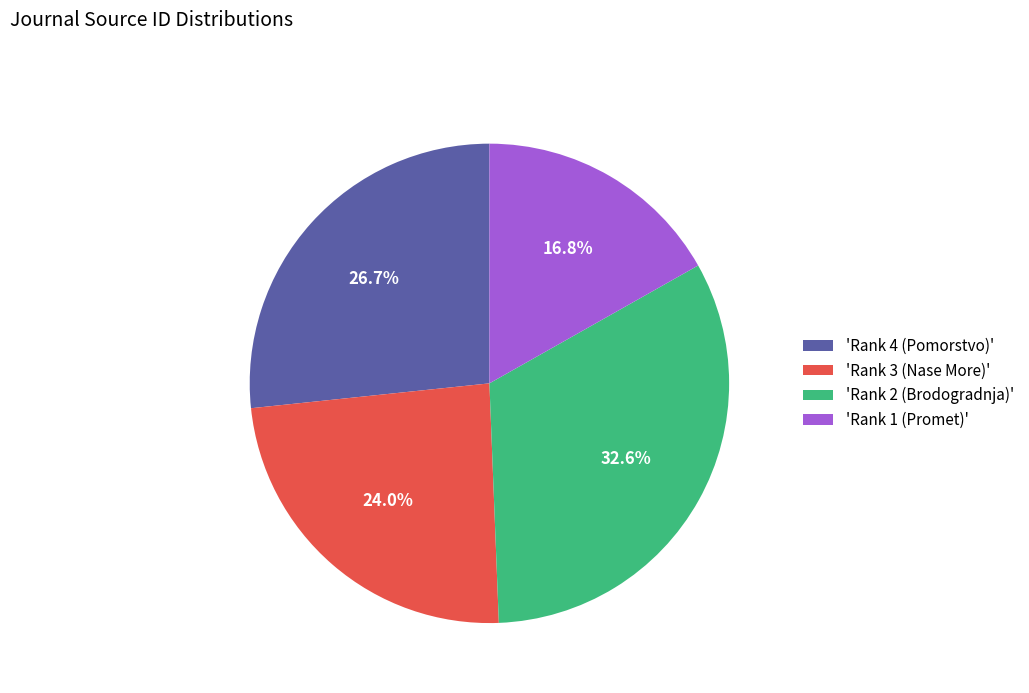

Do 'Rank 4 (Pomorstvo)' and 'Rank 1 (Promet)' together represent more than half of the pie?

No